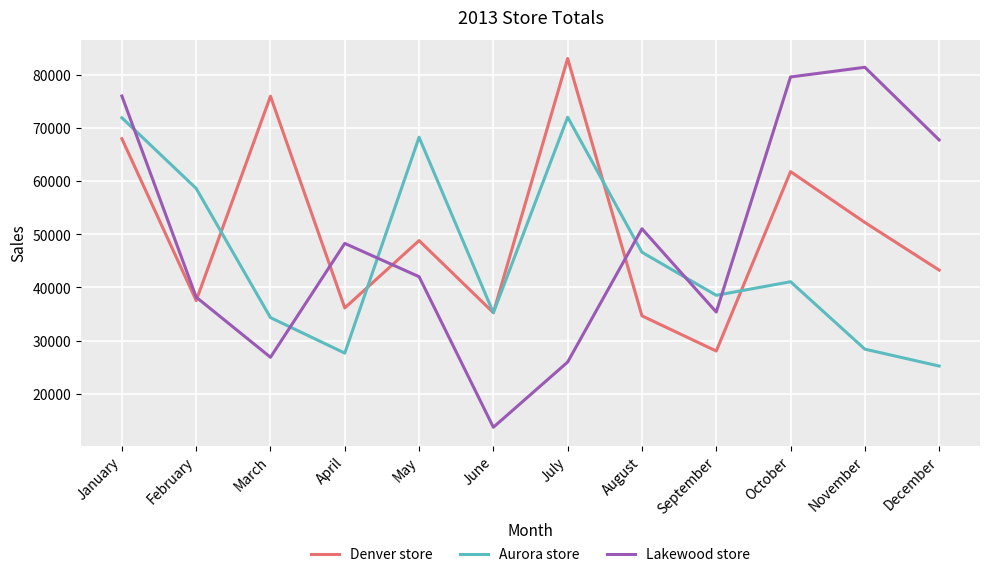

What is the total value across all series at March?

137204